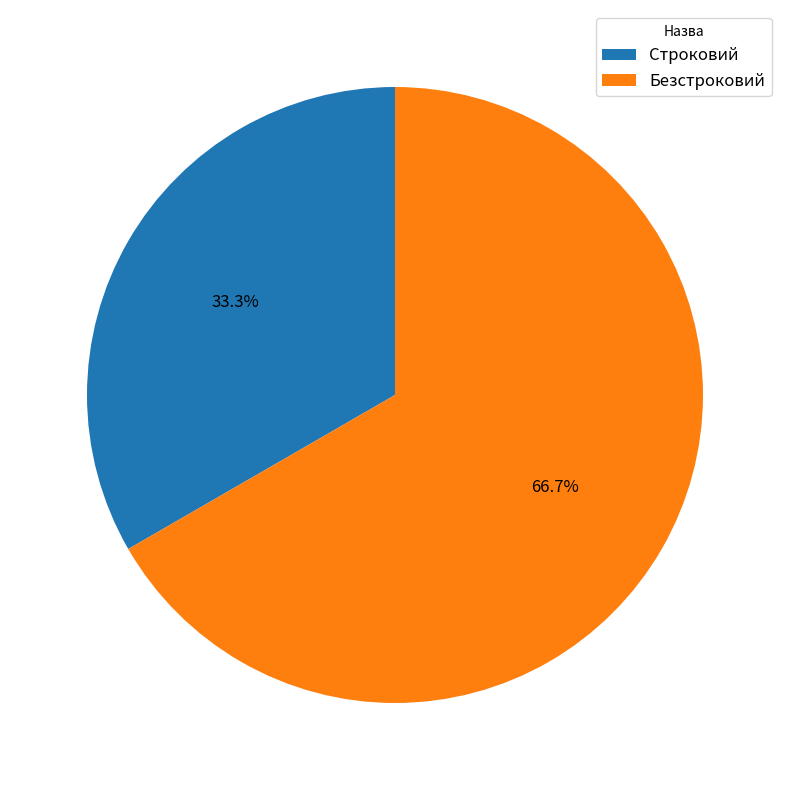

Which category accounts for the majority?

Безстроковий